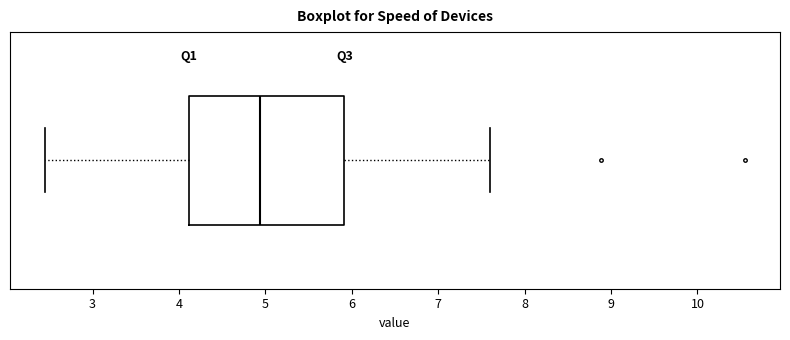

Where does the median line of the box sit on the x-axis? The values are not printed on the chart, so give them approximately, as read against the axis.

4.9